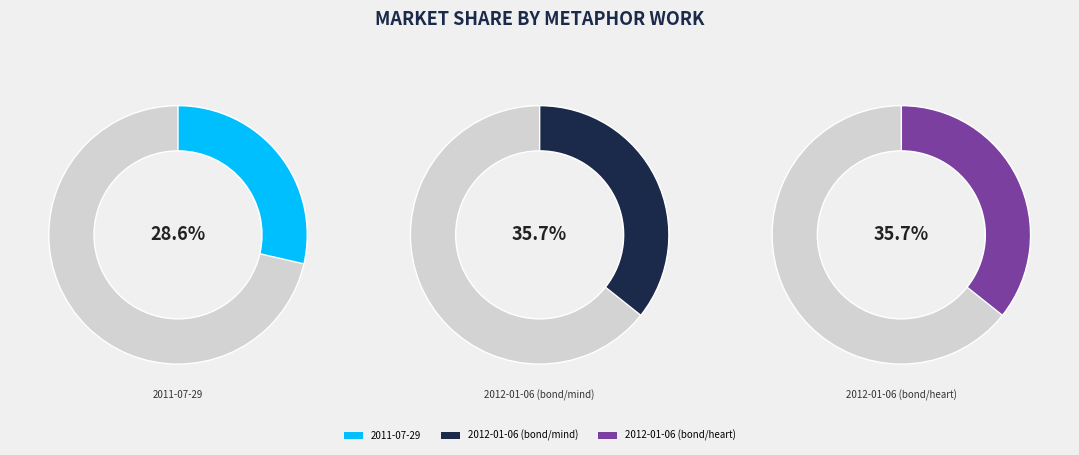

To the nearest percent, what is the difference between the largest and smallest slice percentages?

7%